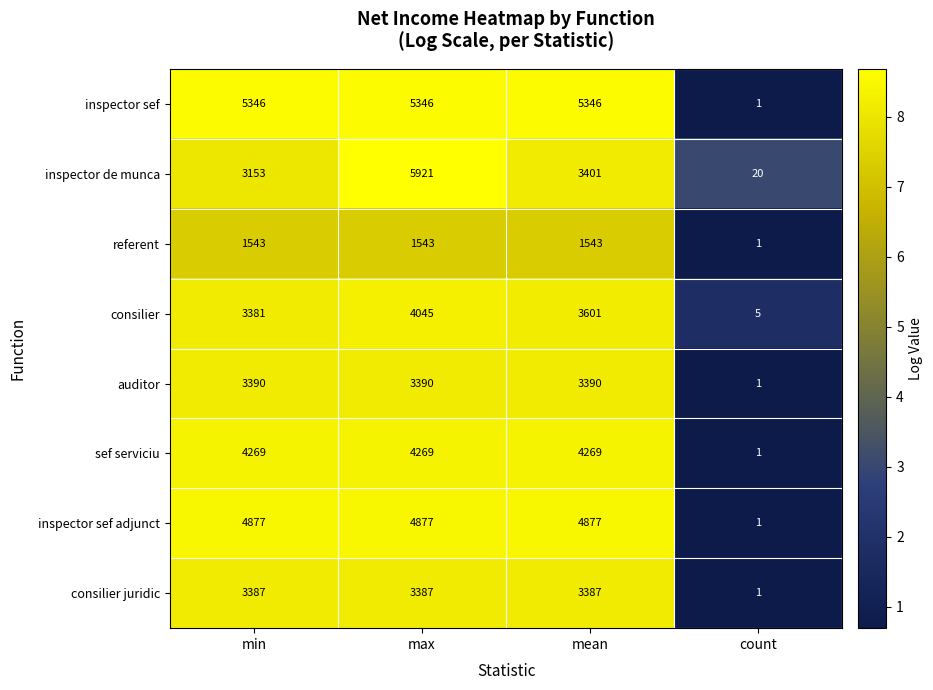

At which category is the sum across all series the highest?

max